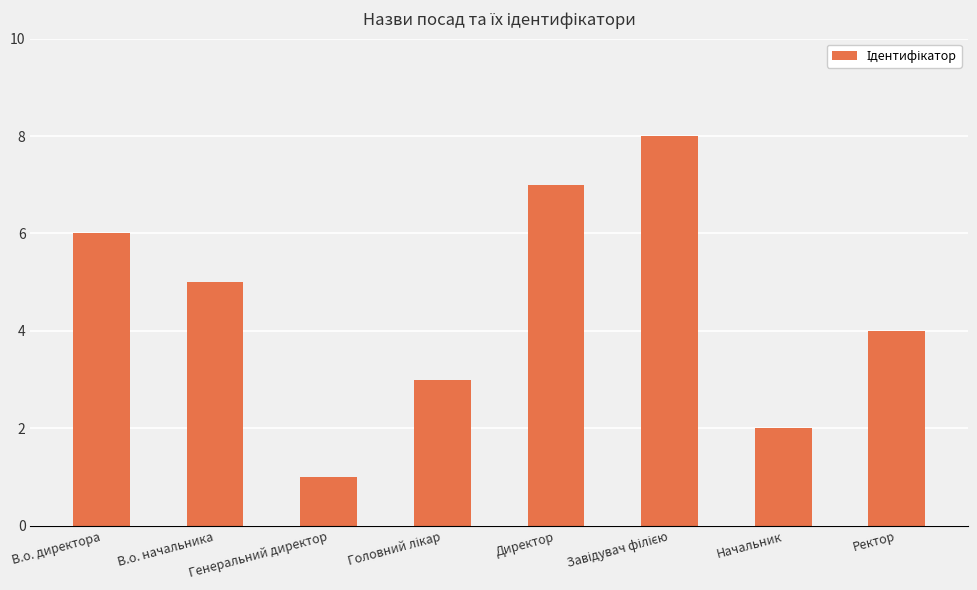

What is the difference between the maximum and minimum values?

7